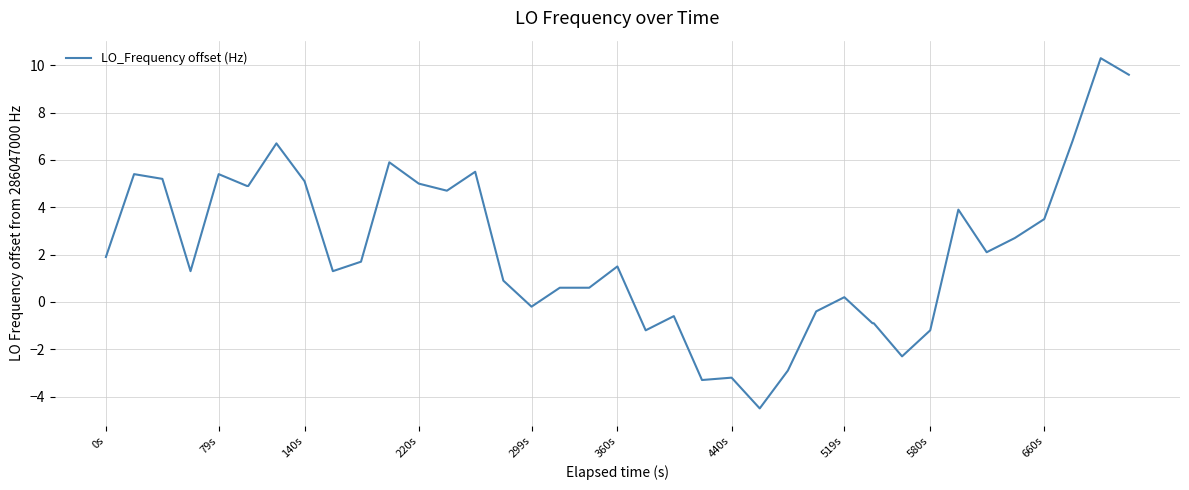

What is the maximum value shown in the chart?

10.3